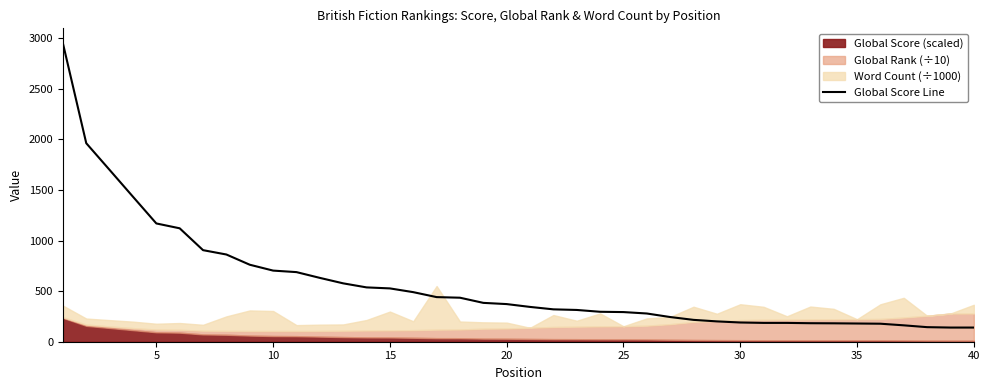

What is the maximum value for Global Score Line?

2950